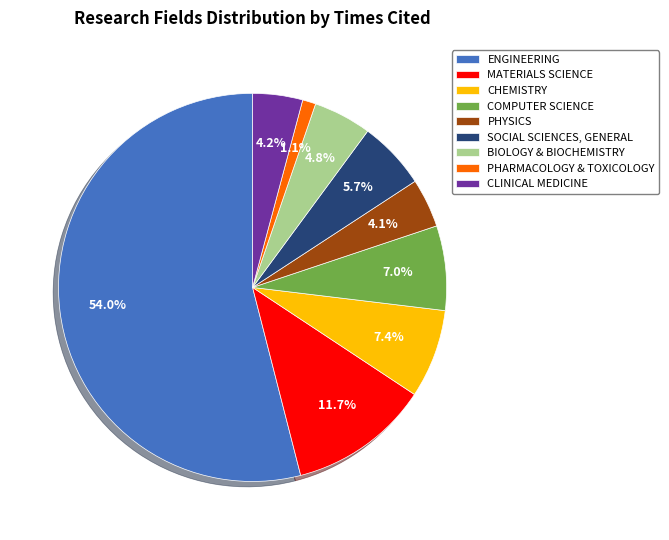

To the nearest percent, what is the difference between the largest and smallest slice percentages?

53%